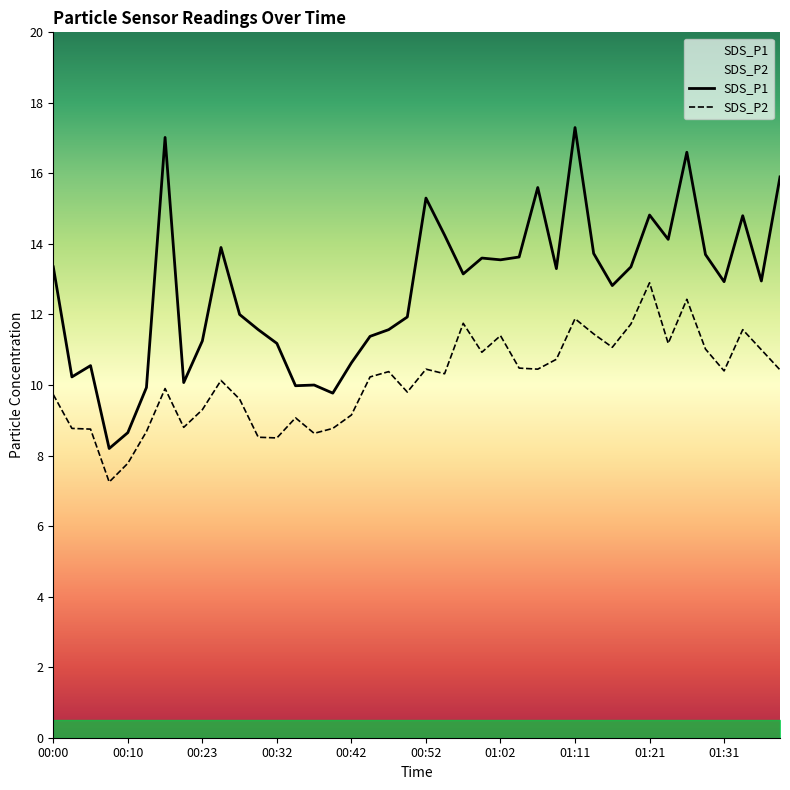

What is the highest value of the SDS_P2 series?

12.9